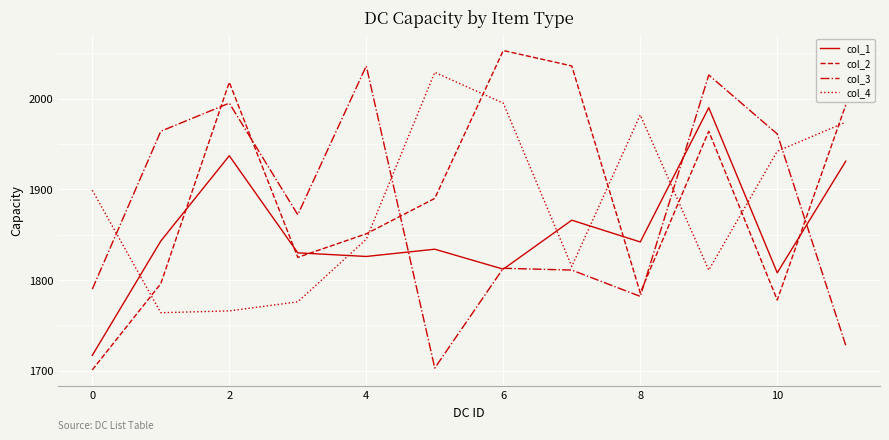

True or false: col_2 and col_1 cross at least once.

True